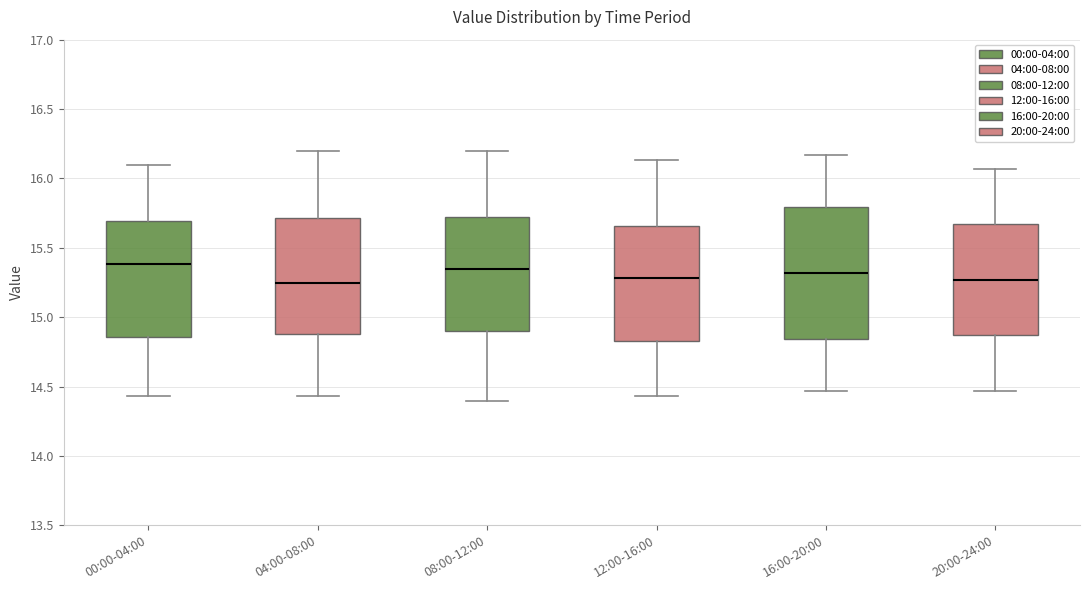

Reading left to right, read every box against the y-axis: the position of its median line, the range the box covers, and the ends of its whiskers. The values are not printed on the chart, so give them approximately, as read against the axis.

00:00-04:00: median 15.40, box 14.85 to 15.70, whiskers 14.45 to 16.10
04:00-08:00: median 15.25, box 14.90 to 15.70, whiskers 14.45 to 16.20
08:00-12:00: median 15.35, box 14.90 to 15.75, whiskers 14.40 to 16.20
12:00-16:00: median 15.30, box 14.85 to 15.65, whiskers 14.45 to 16.15
16:00-20:00: median 15.30, box 14.85 to 15.80, whiskers 14.45 to 16.15
20:00-24:00: median 15.25, box 14.85 to 15.65, whiskers 14.45 to 16.05